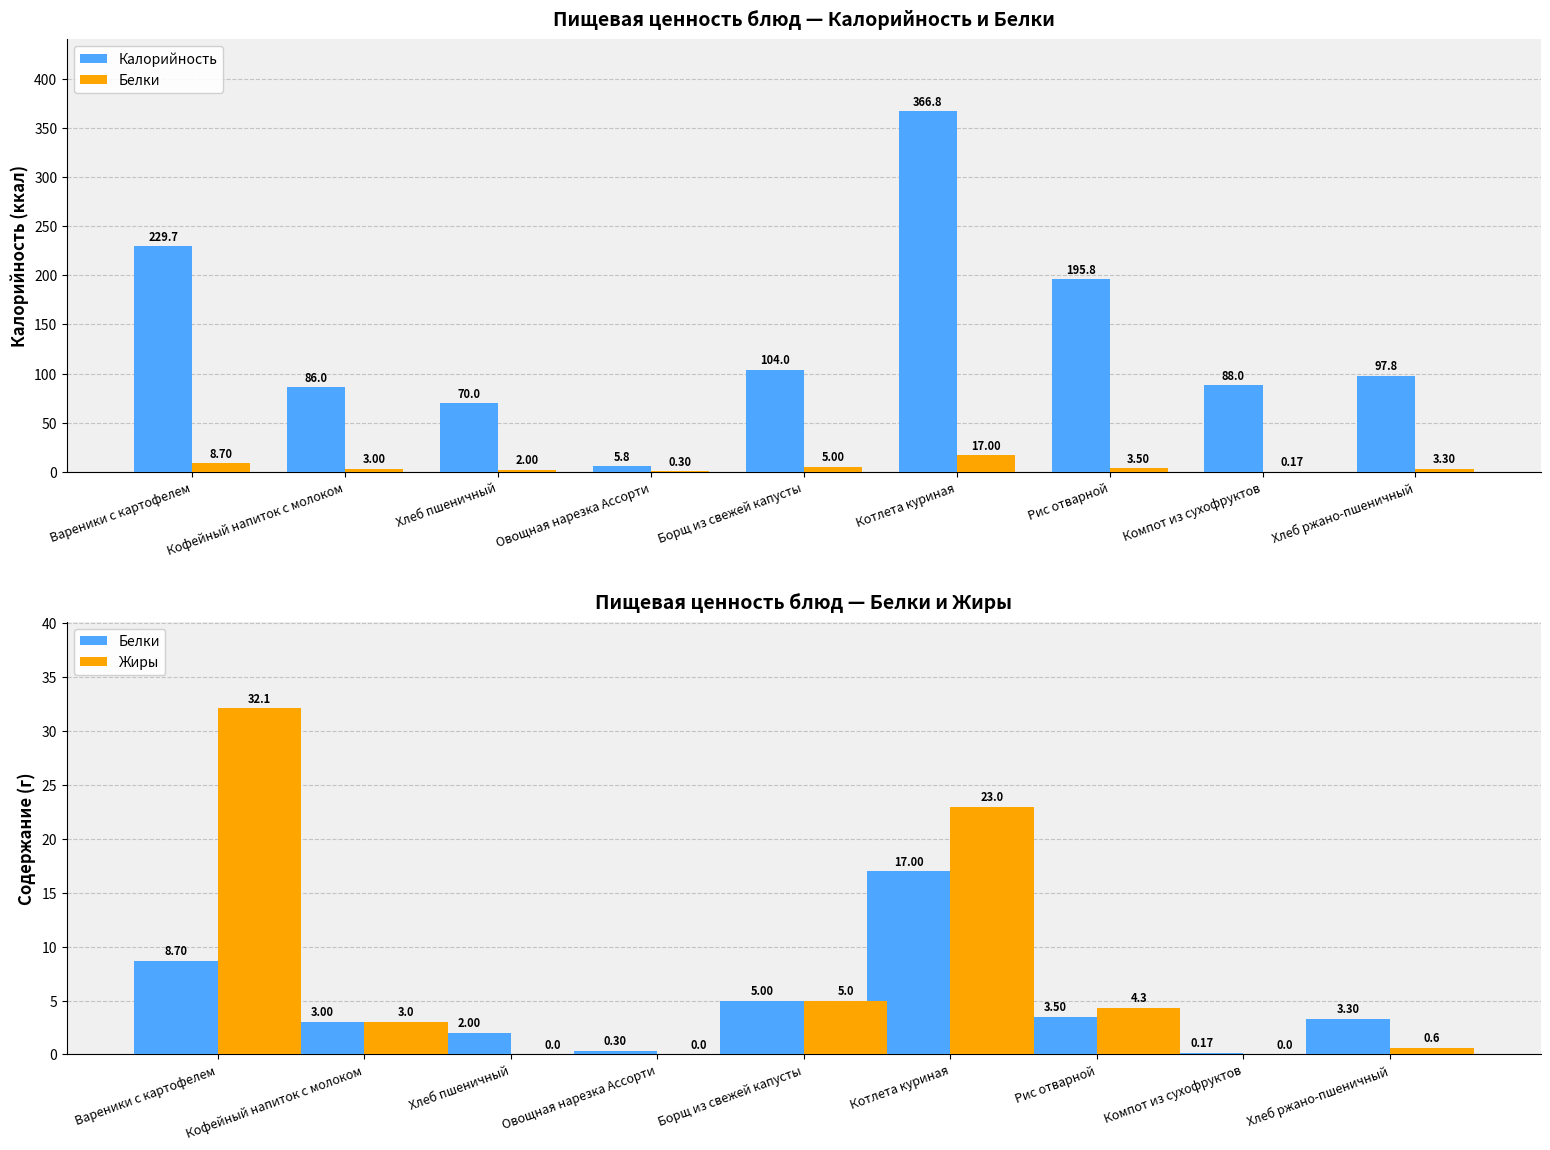

Reading right to left, extract all data points from this chart.

Калорийность: Хлеб ржано-пшеничный=97.8	Компот из сухофруктов=88.0	Рис отварной=195.8	Котлета куриная=366.8	Борщ из свежей капусты=104.0	Овощная нарезка Ассорти=5.8	Хлеб пшеничный=70.0	Кофейный напиток с молоком=86.0	Вареники с картофелем=229.7
Белки: Хлеб ржано-пшеничный=3.3	Компот из сухофруктов=0.2	Рис отварной=3.5	Котлета куриная=17.0	Борщ из свежей капусты=5.0	Овощная нарезка Ассорти=0.3	Хлеб пшеничный=2.0	Кофейный напиток с молоком=3.0	Вареники с картофелем=8.7
Жиры: Хлеб ржано-пшеничный=0.6	Компот из сухофруктов=0.0	Рис отварной=4.3	Котлета куриная=23.0	Борщ из свежей капусты=5.0	Овощная нарезка Ассорти=0.0	Хлеб пшеничный=0.0	Кофейный напиток с молоком=3.0	Вареники с картофелем=32.1